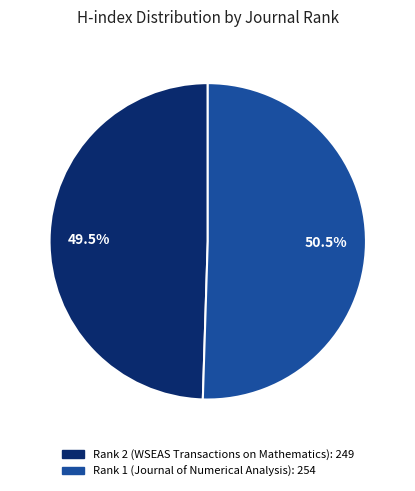

Which category has the smallest portion of the pie?

Rank 2 (WSEAS Transactions on Mathematics)